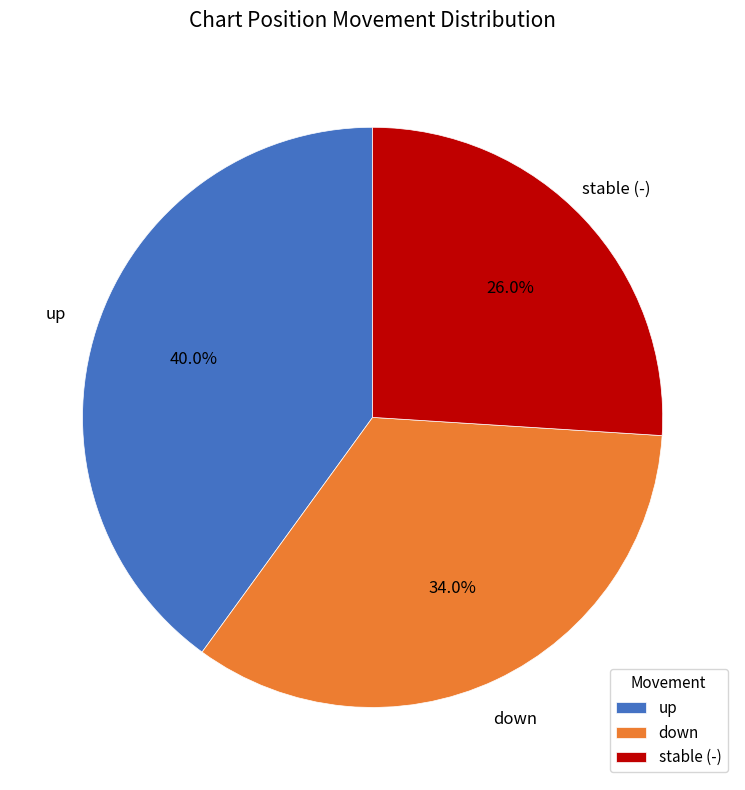

Which slice is the largest?

up